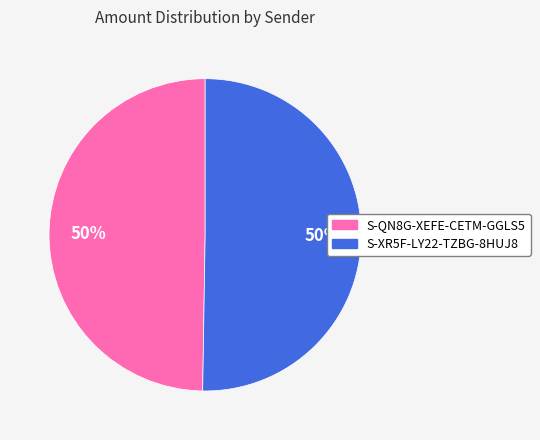

To the nearest percent, what is the average slice percentage?

50%